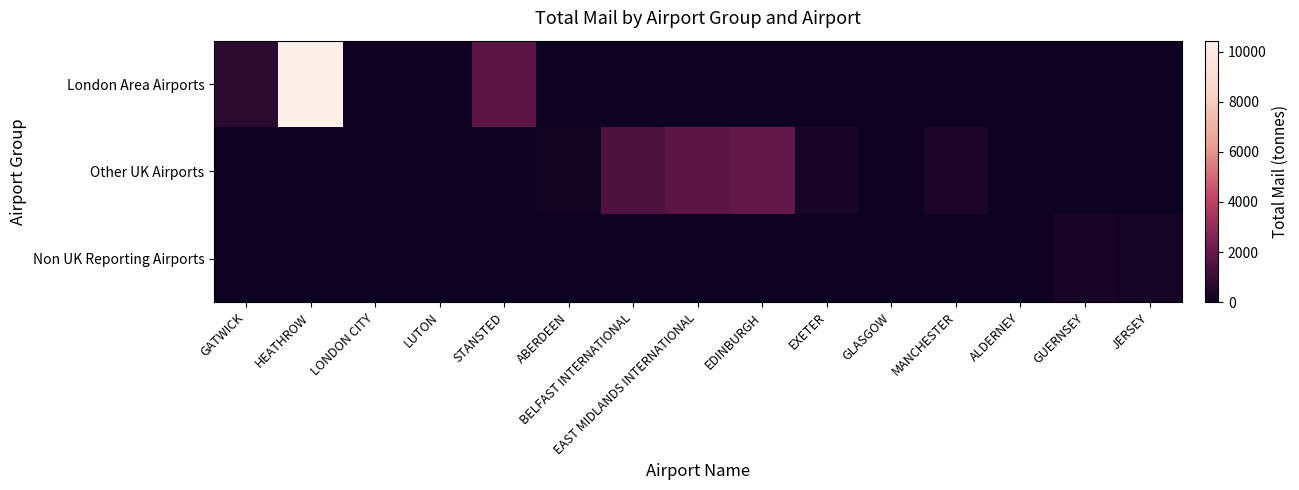

Reading right to left, what are all the values shown in this chart?

London Area Airports: JERSEY=0.0	GUERNSEY=0.0	ALDERNEY=0.0	MANCHESTER=0.0	GLASGOW=0.0	EXETER=0.0	EDINBURGH=0.0	EAST MIDLANDS INTERNATIONAL=0.0	BELFAST INTERNATIONAL=0.0	ABERDEEN=0.0	STANSTED=1764.6	LUTON=103.0	LONDON CITY=108.5	HEATHROW=10432.6	GATWICK=732.3
Other UK Airports: JERSEY=0.0	GUERNSEY=0.0	ALDERNEY=0.0	MANCHESTER=358.9	GLASGOW=12.3	EXETER=322.5	EDINBURGH=1928.0	EAST MIDLANDS INTERNATIONAL=1779.7	BELFAST INTERNATIONAL=1499.7	ABERDEEN=125.4	STANSTED=0.0	LUTON=0.0	LONDON CITY=0.0	HEATHROW=0.0	GATWICK=0.0
Non UK Reporting Airports: JERSEY=184.5	GUERNSEY=278.2	ALDERNEY=10.4	MANCHESTER=0.0	GLASGOW=0.0	EXETER=0.0	EDINBURGH=0.0	EAST MIDLANDS INTERNATIONAL=0.0	BELFAST INTERNATIONAL=0.0	ABERDEEN=0.0	STANSTED=0.0	LUTON=0.0	LONDON CITY=0.0	HEATHROW=0.0	GATWICK=0.0